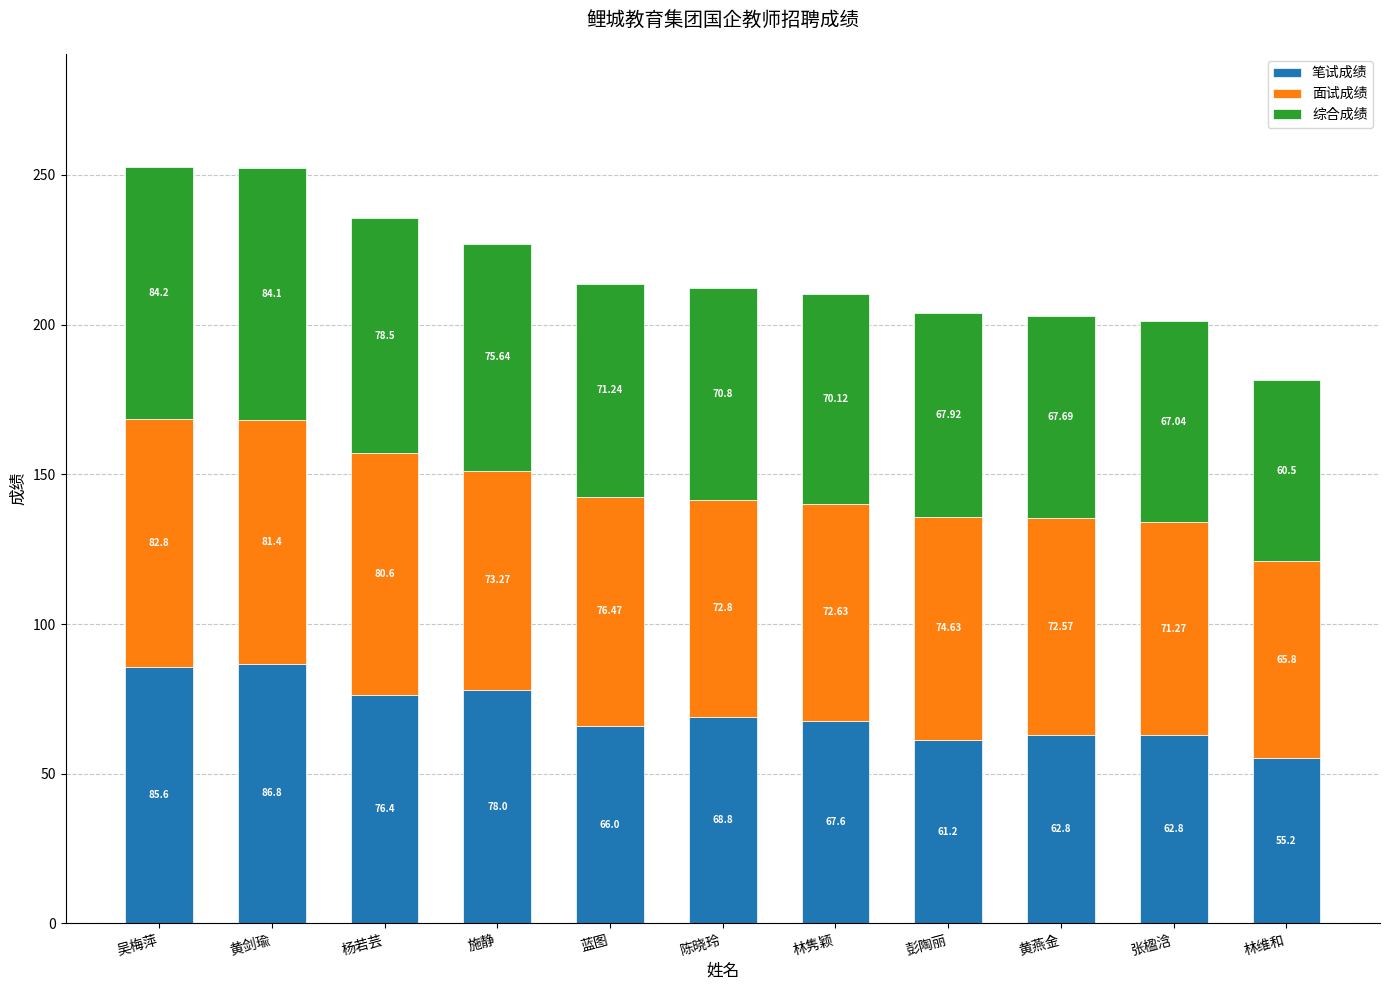

Are the bars horizontal?

No